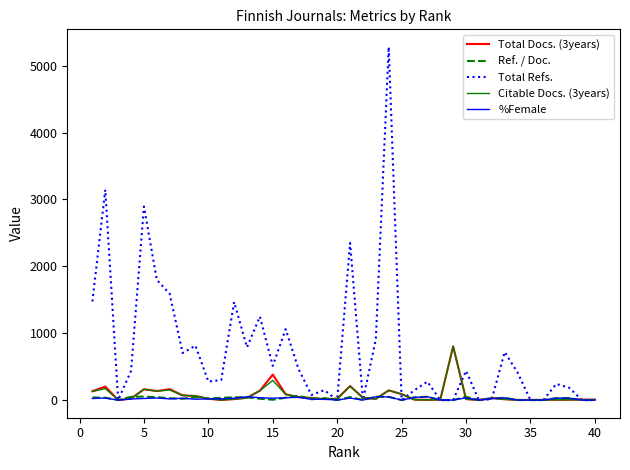

How many values in the Ref. / Doc. series exceed 28?

21